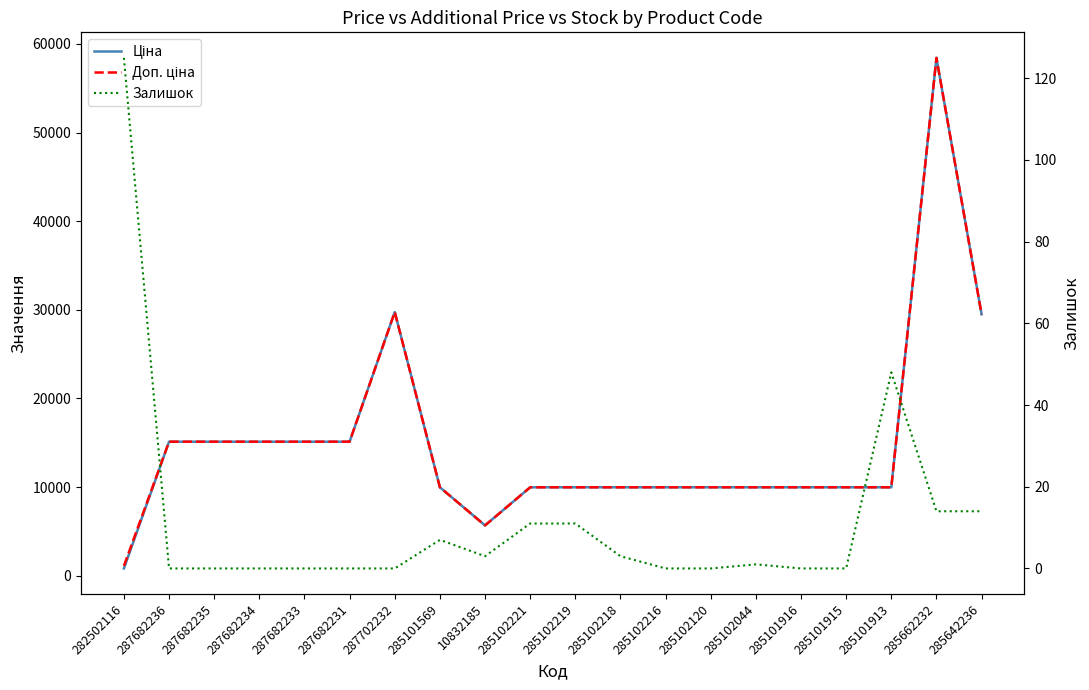

Between 287682235 and 287682231, which is larger?

287682235